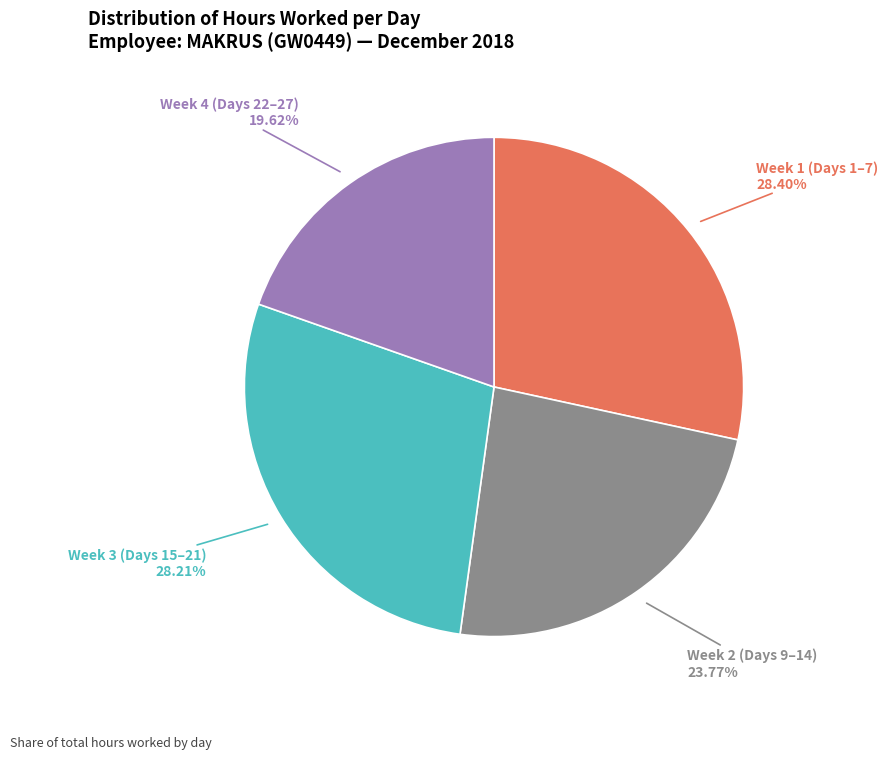

Is there a majority slice in this chart?

No